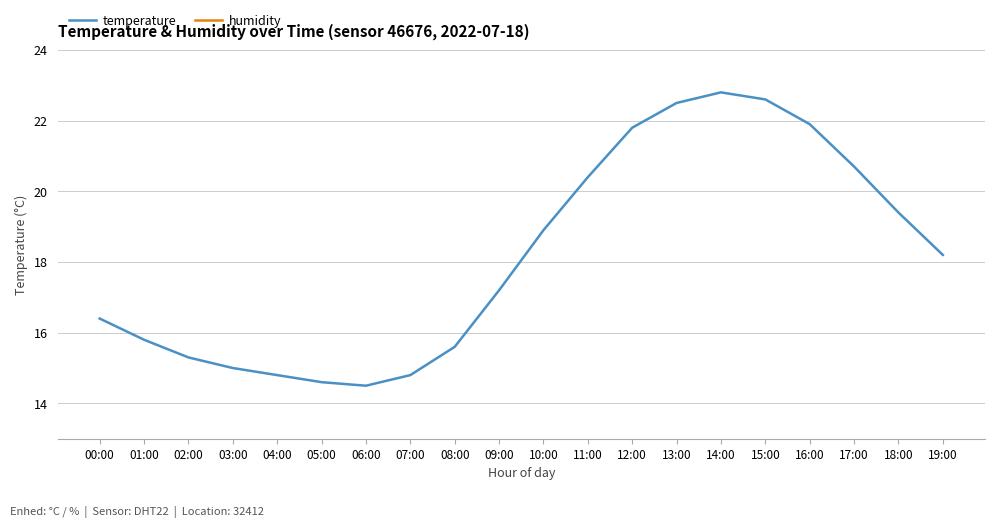

Where does the temperature series first go above 18?

10:00